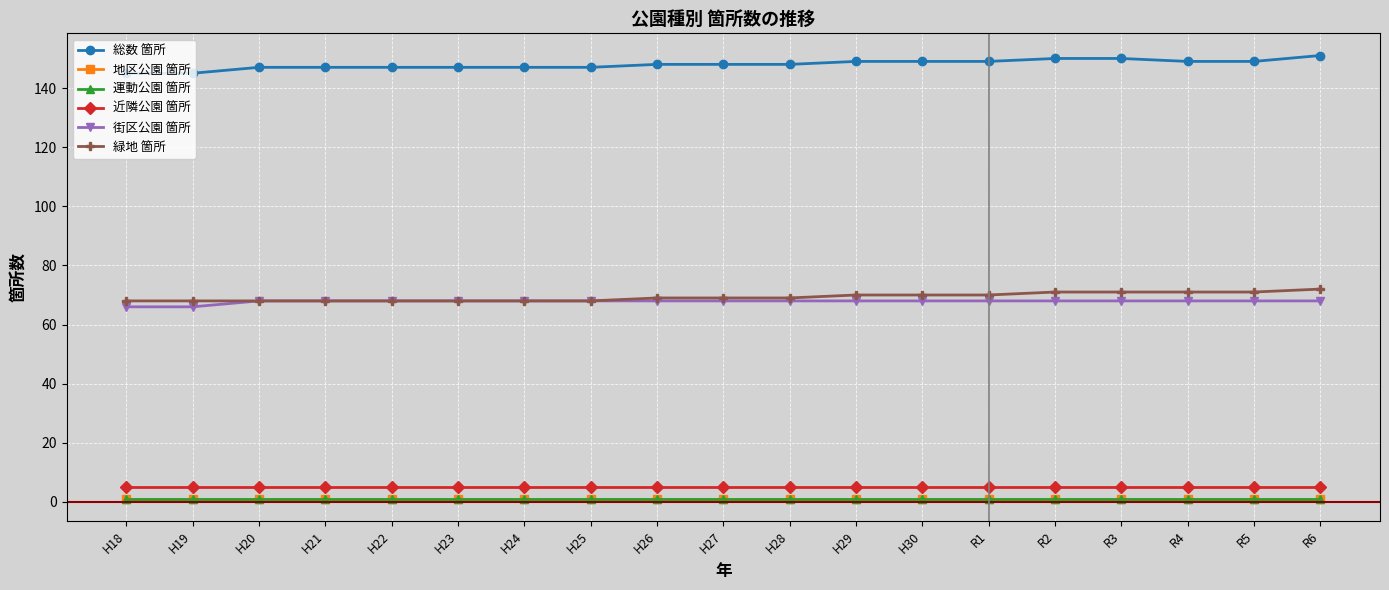

Is this an area chart (filled region under the line)?

No